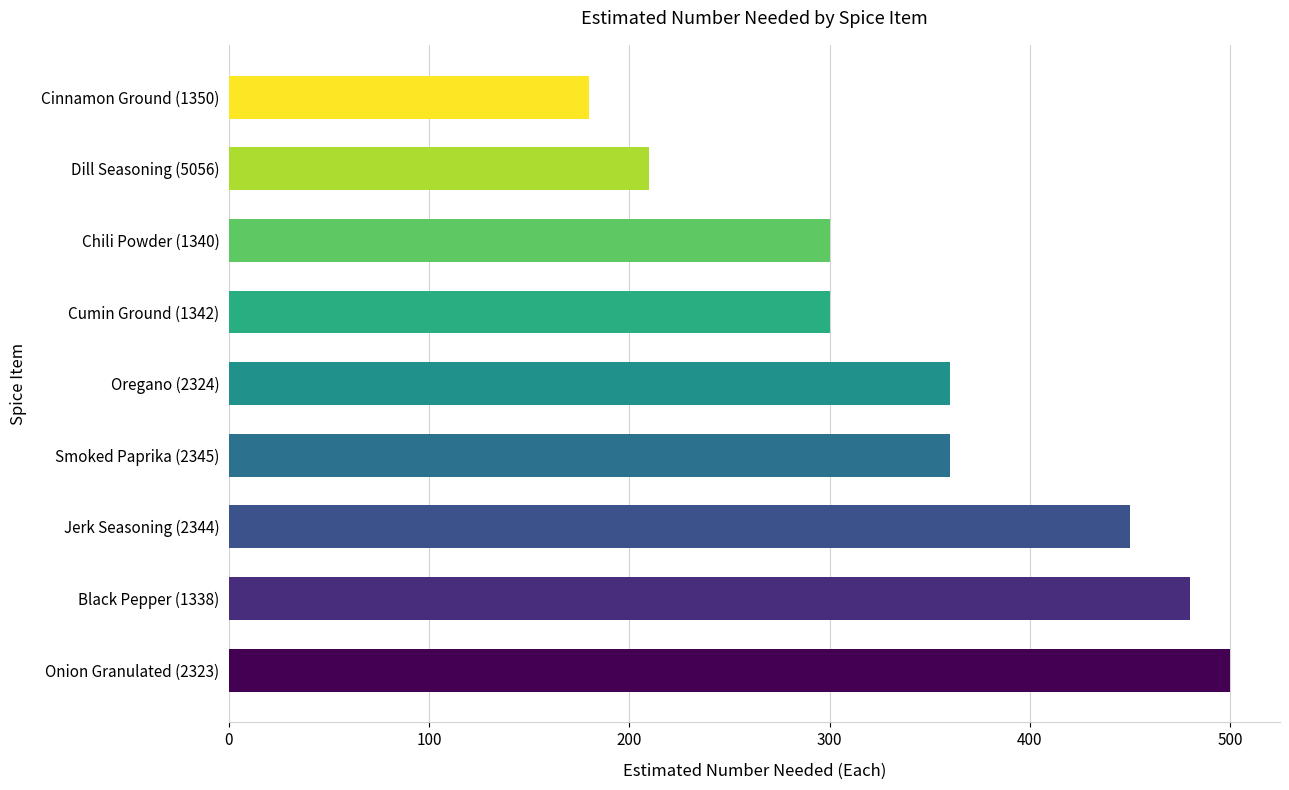

What is the difference between the second highest and second lowest values?

270